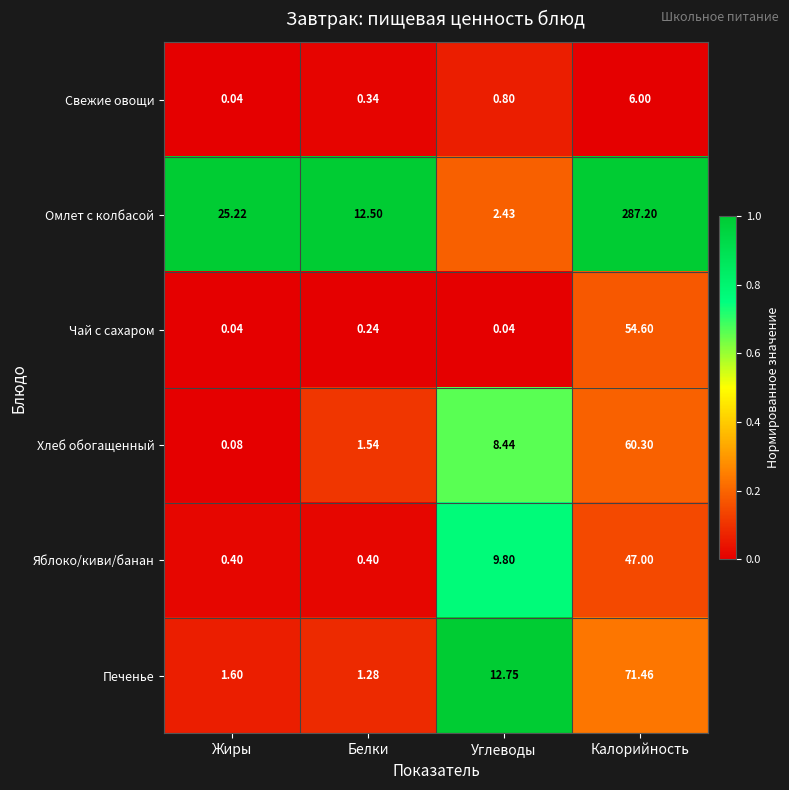

Which series has the largest range (max minus min)?

Омлет с колбасой